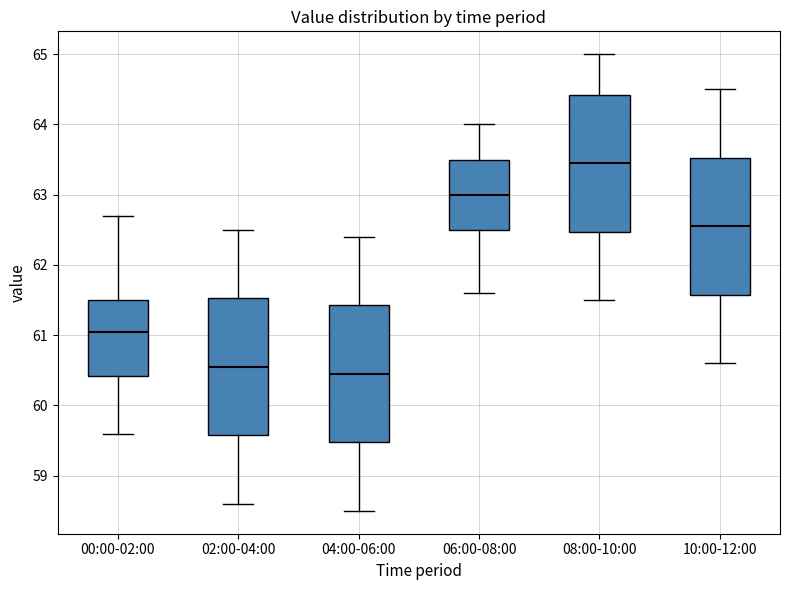

Which box has the highest median line?

08:00-10:00